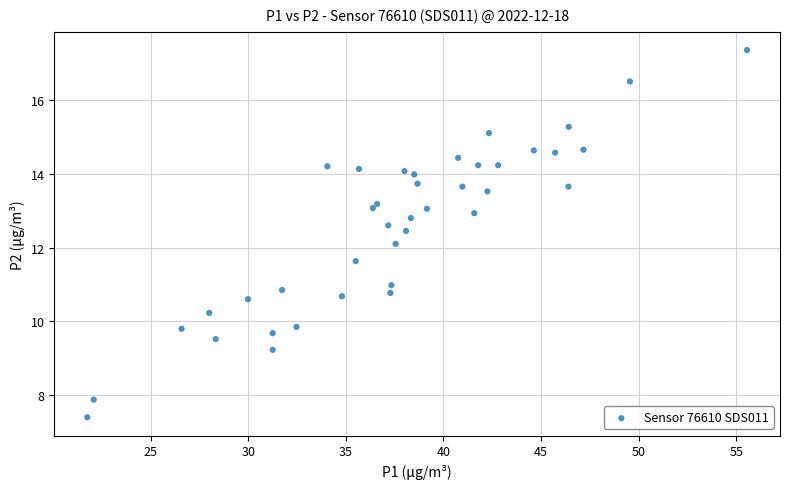

What is the range of X values (max minus min)?

33.8